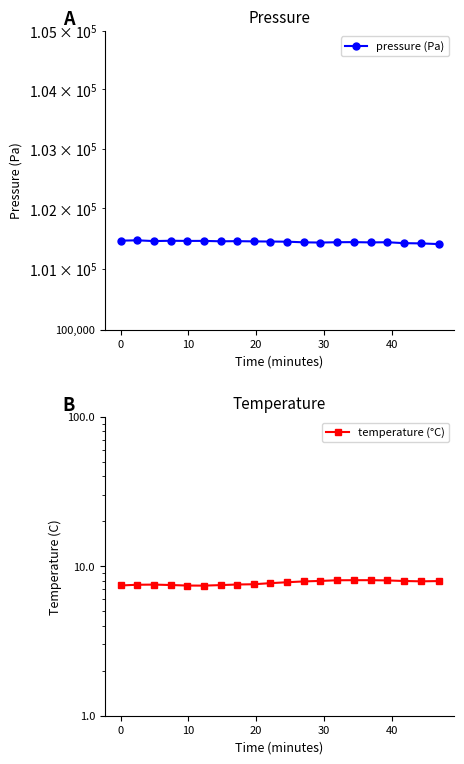

At how many categories does at least one series exceed 8415?

20